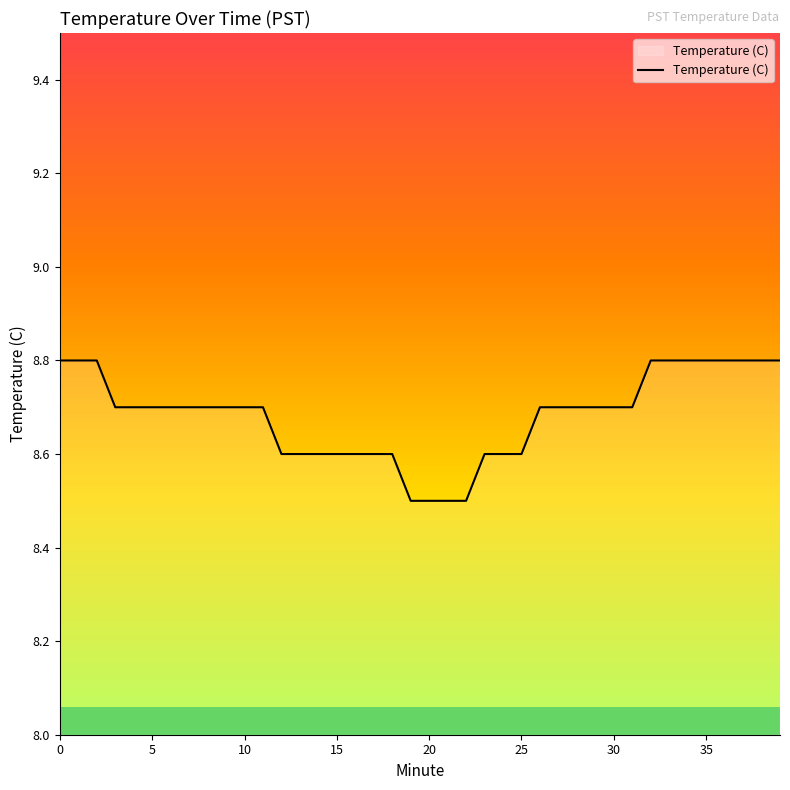

What is the difference between the maximum and minimum values?

0.3